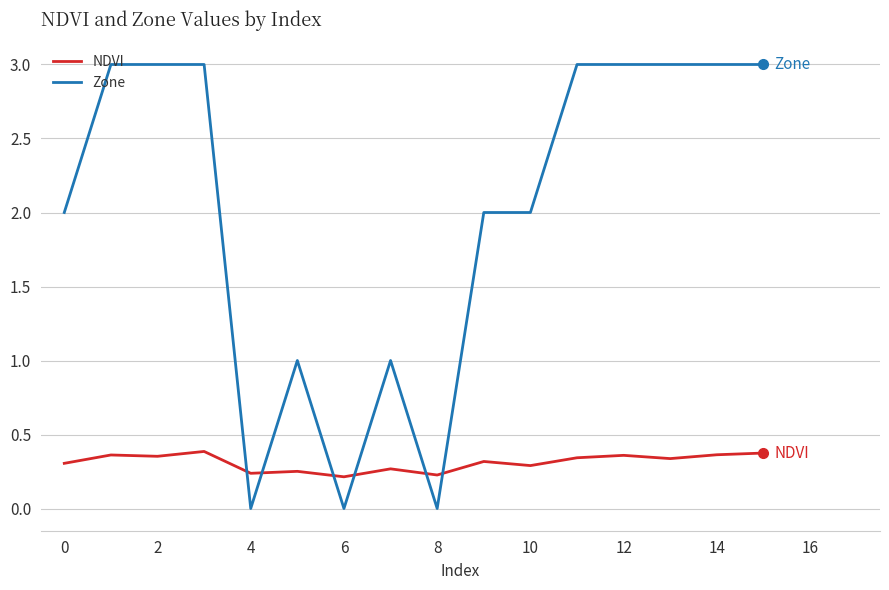

Which series has the largest total across all categories?

Zone